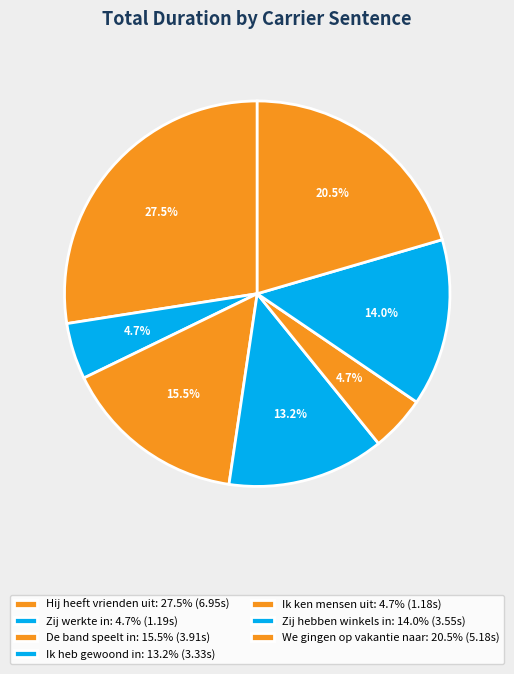

Count the number of slices in the pie.

7